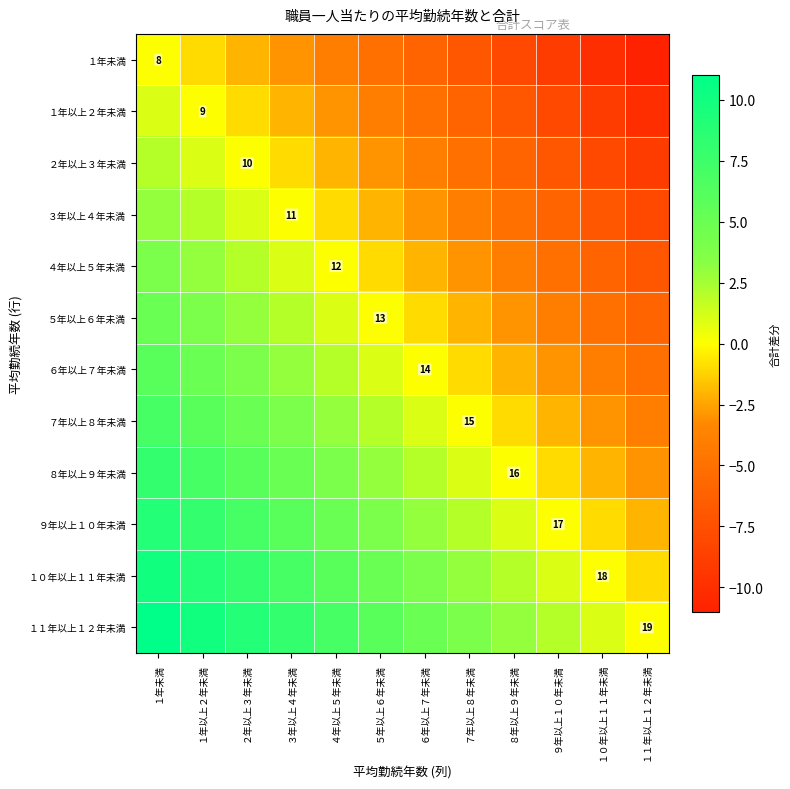

What is the spread (max minus min) of values at ６年以上７年未満?

11